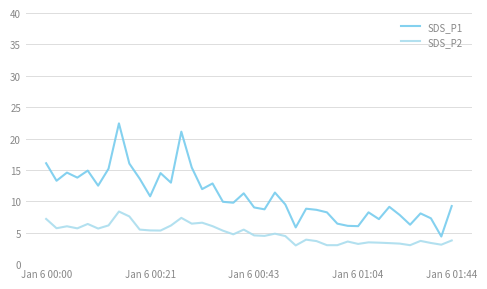

Does the chart have visible grid lines?

Yes